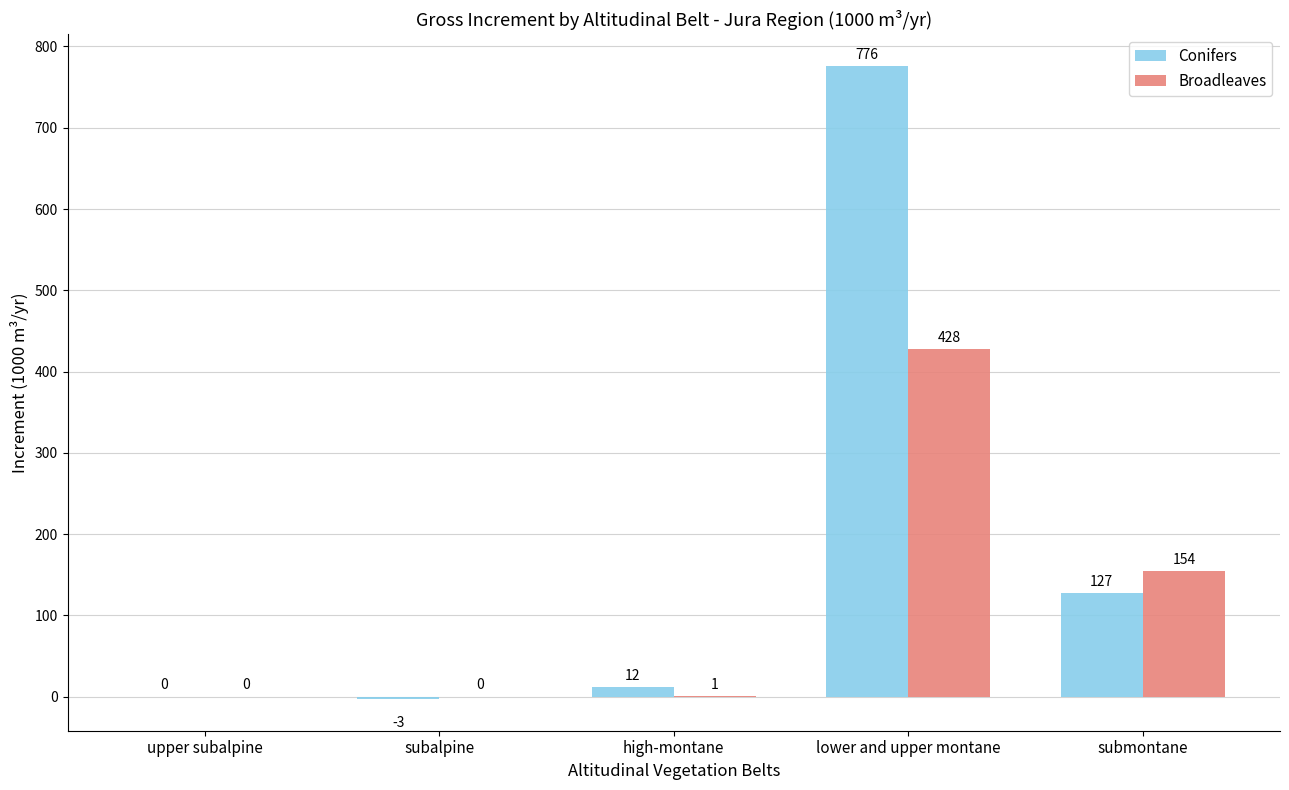

How many groups of bars are there?

5